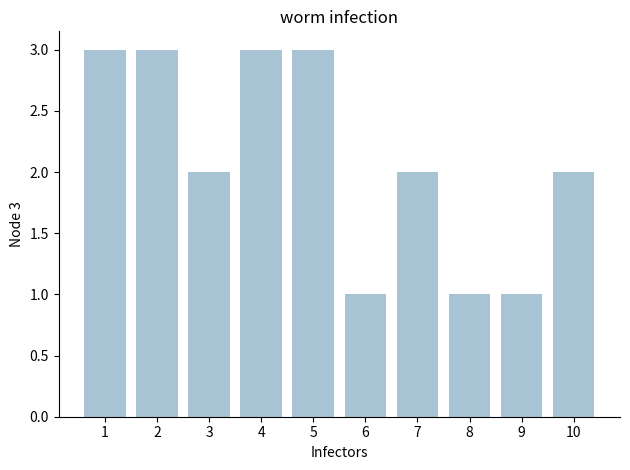

Count the number of data series in this chart.

1